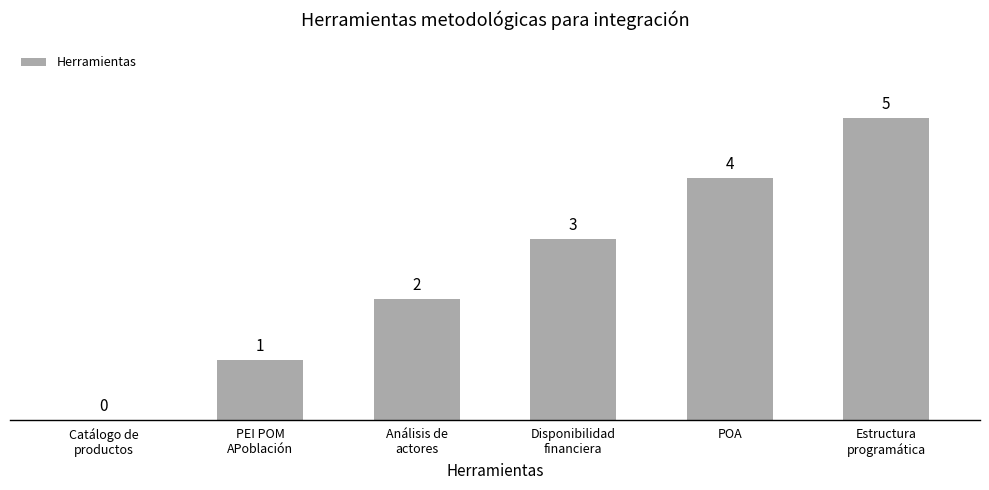

How many values are above zero?

5